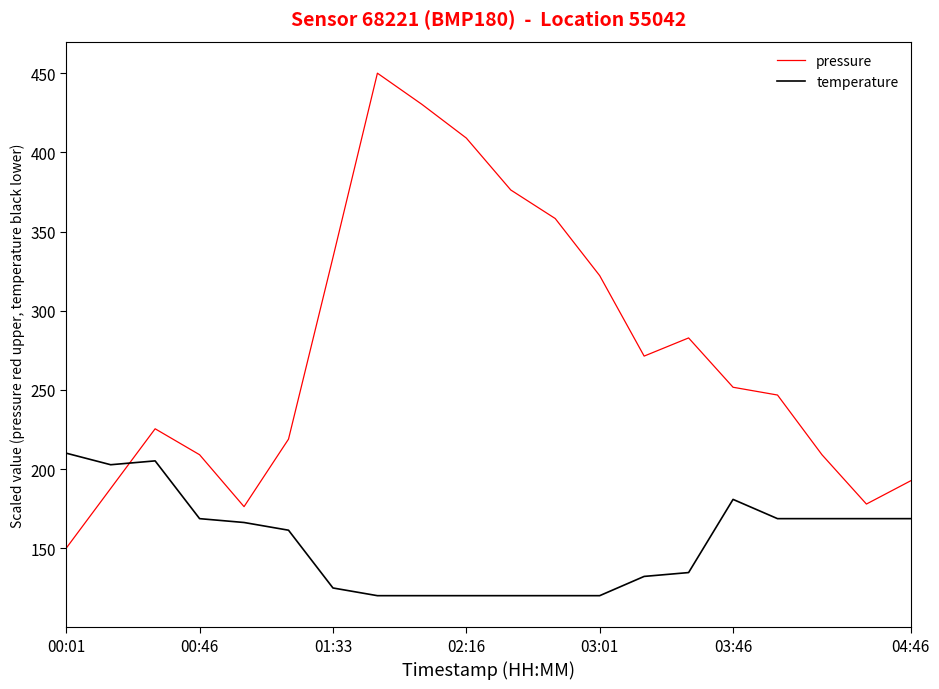

Is this an area chart (filled region under the line)?

No